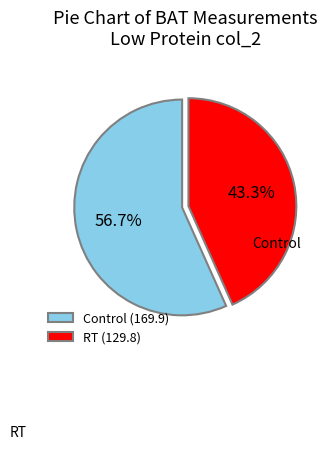

Combined, what portion of the pie is Control and RT?

100.0%